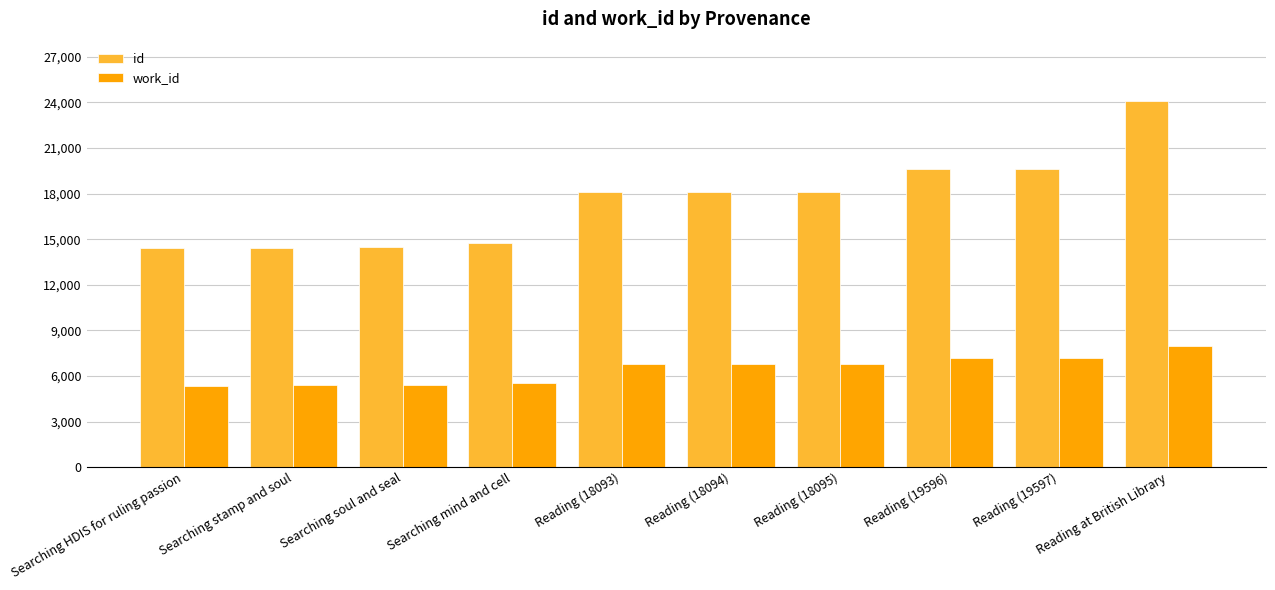

What is the average value of the id series?

17566